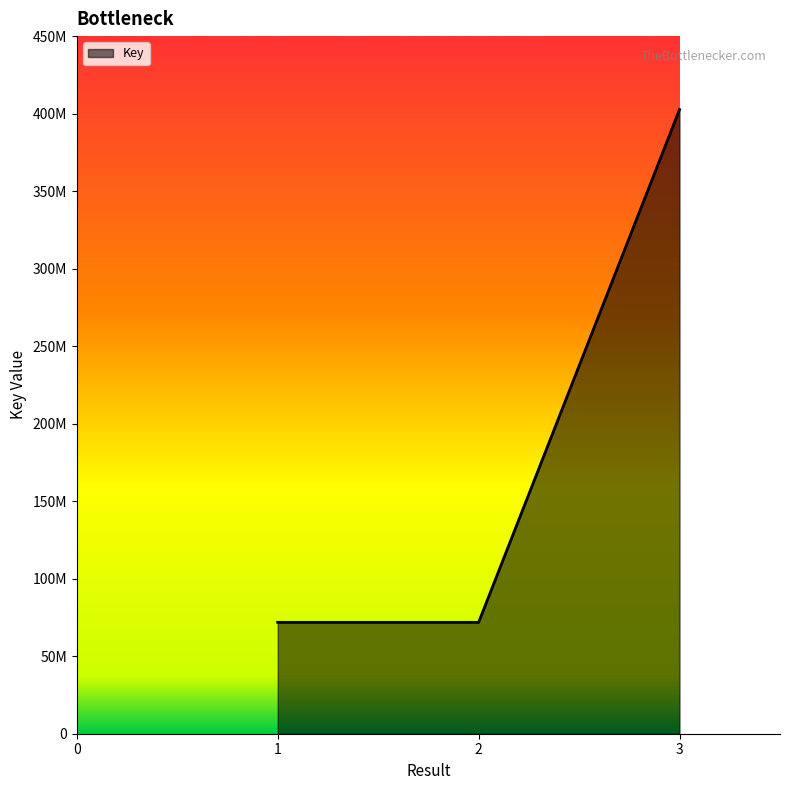

Rank the categories by value from lowest to highest.

2, 1, 3